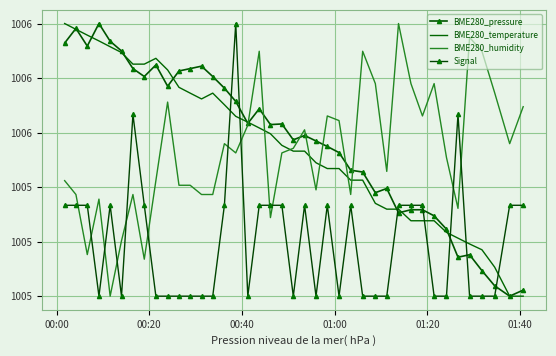

Reading left to right, extract all data points from this chart.

BME280_pressure: 100608.2	100614.7	100606.8	100616.9	100609.0	100604.6	100596.8	100593.2	100598.4	100588.9	100595.7	100596.8	100597.8	100593.2	100588.0	100582.1	100572.3	100578.8	100571.8	100572.0	100564.9	100566.9	100564.4	100562.0	100559.2	100551.4	100550.6	100541.3	100543.2	100532.3	100533.7	100533.7	100531.0	100525.0	100512.5	100513.6	100506.5	100499.8	100495.1	100497.8
BME280_temperature: 100616.9	100614.3	100611.7	100609.1	100606.5	100603.9	100598.7	100598.7	100601.3	100596.2	100588.4	100585.8	100583.2	100585.8	100580.6	100575.4	100572.8	100570.3	100567.7	100562.5	100559.9	100559.9	100554.7	100552.1	100552.1	100546.9	100546.9	100536.6	100534.0	100534.0	100528.8	100528.8	100528.8	100523.6	100521.0	100518.4	100515.9	100508.1	100495.1	100495.1
BME280_humidity: 100546.7	100540.5	100513.7	100538.5	100495.1	100519.9	100540.5	100511.6	100546.7	100581.8	100544.7	100544.7	100540.5	100540.5	100563.2	100559.1	100571.5	100604.5	100530.2	100559.1	100561.2	100569.4	100542.6	100575.6	100573.5	100540.5	100604.5	100590.1	100550.8	100616.9	100590.1	100575.6	100590.1	100557.0	100534.3	100610.7	100604.5	100585.9	100563.2	100579.7
Signal: 100535.7	100535.7	100535.7	100495.1	100535.7	100495.1	100576.3	100535.7	100495.1	100495.1	100495.1	100495.1	100495.1	100495.1	100535.7	100616.9	100495.1	100535.7	100535.7	100535.7	100495.1	100535.7	100495.1	100535.7	100495.1	100535.7	100495.1	100495.1	100495.1	100535.7	100535.7	100535.7	100495.1	100495.1	100576.3	100495.1	100495.1	100495.1	100535.7	100535.7